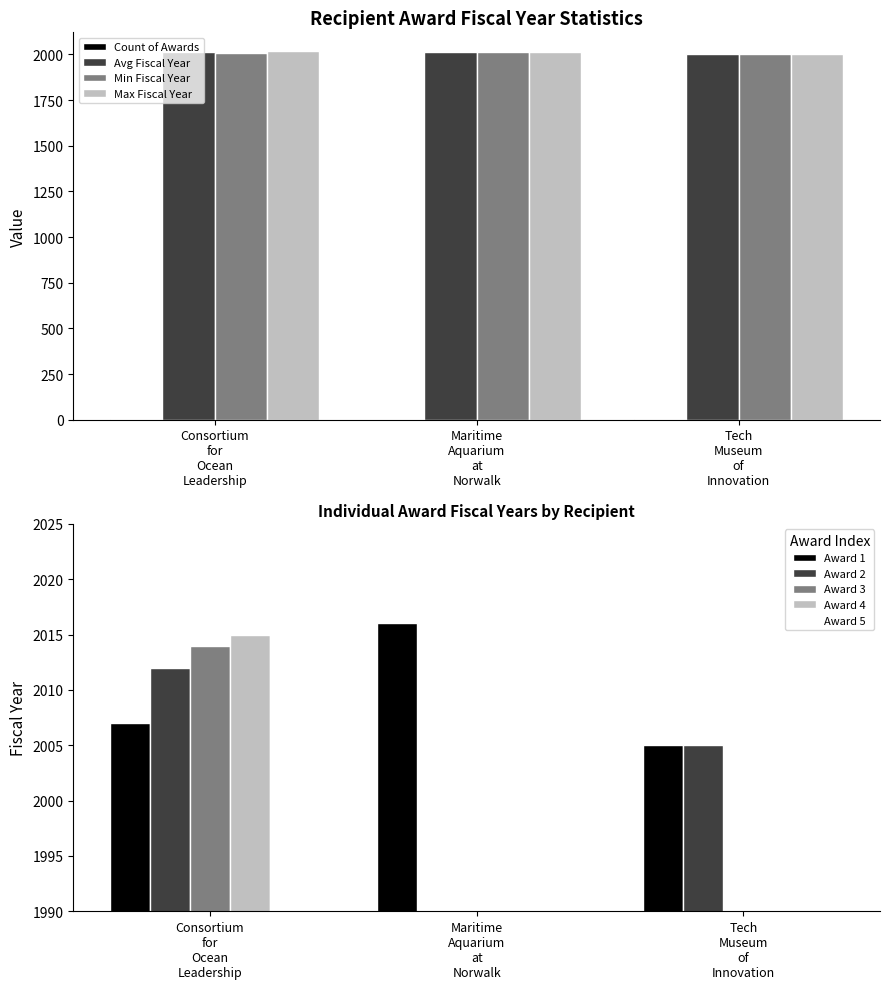

What is the label of the 3rd bar from the right?

Consortium
for
Ocean
Leadership